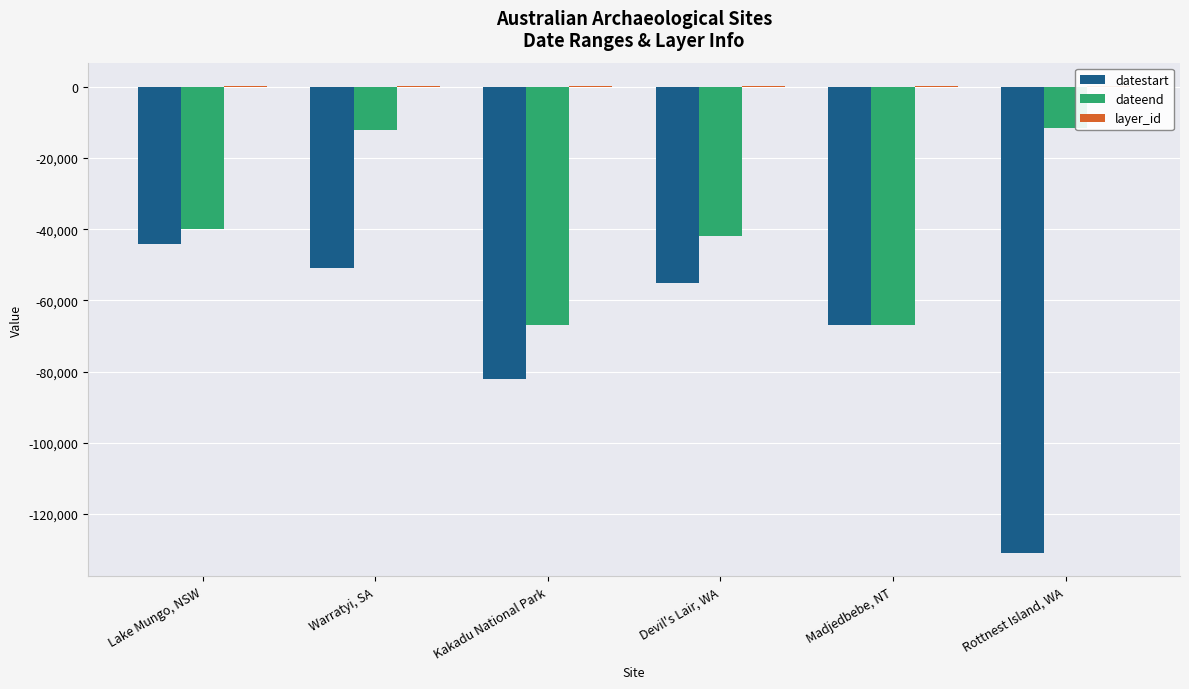

Is the value of layer_id at Kakadu National Park greater than the value of dateend at Warratyi, SA?

Yes